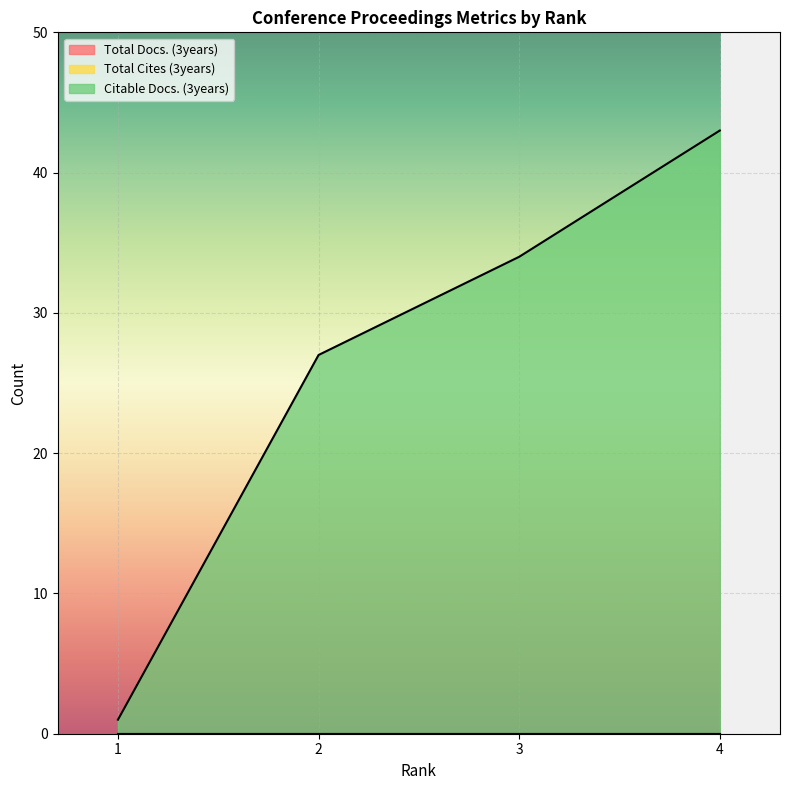

Which has a higher value, 4 or 2?

4